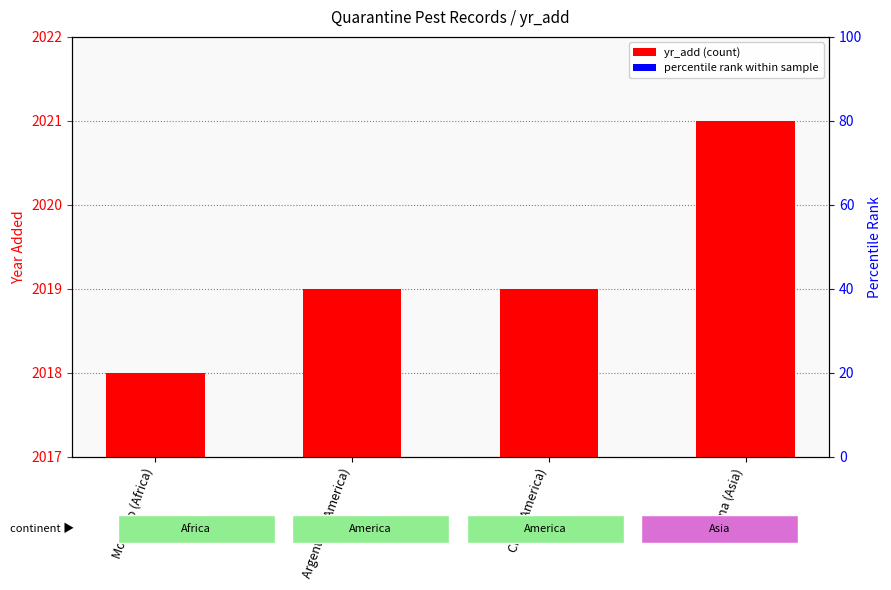

What is the label of the 4th bar from the left?

China (Asia)